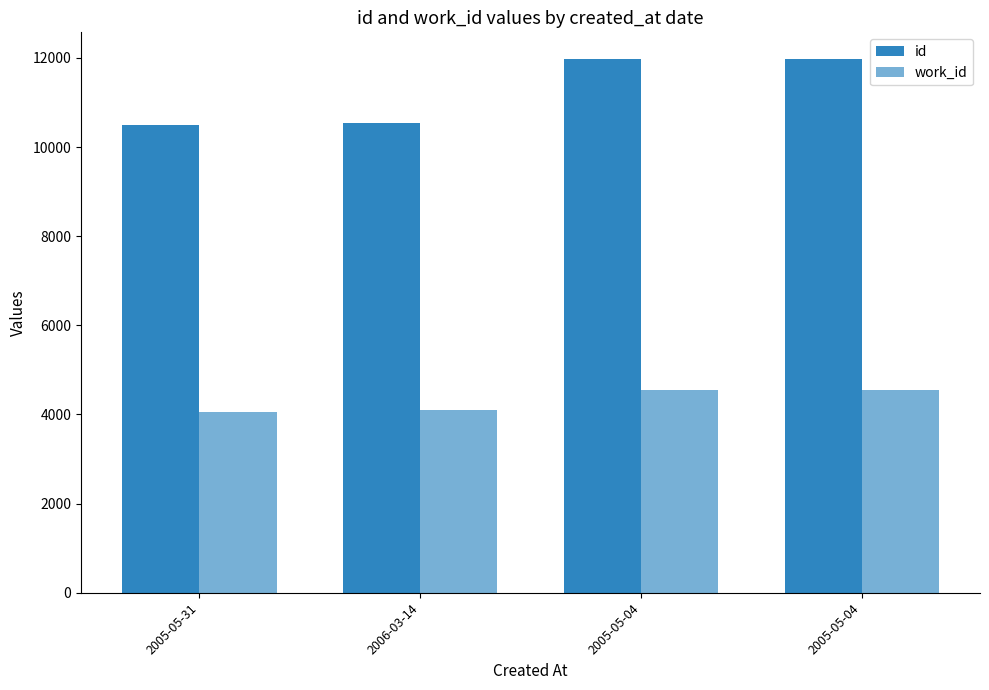

Rank the series by their average value, from lowest to highest.

work_id, id